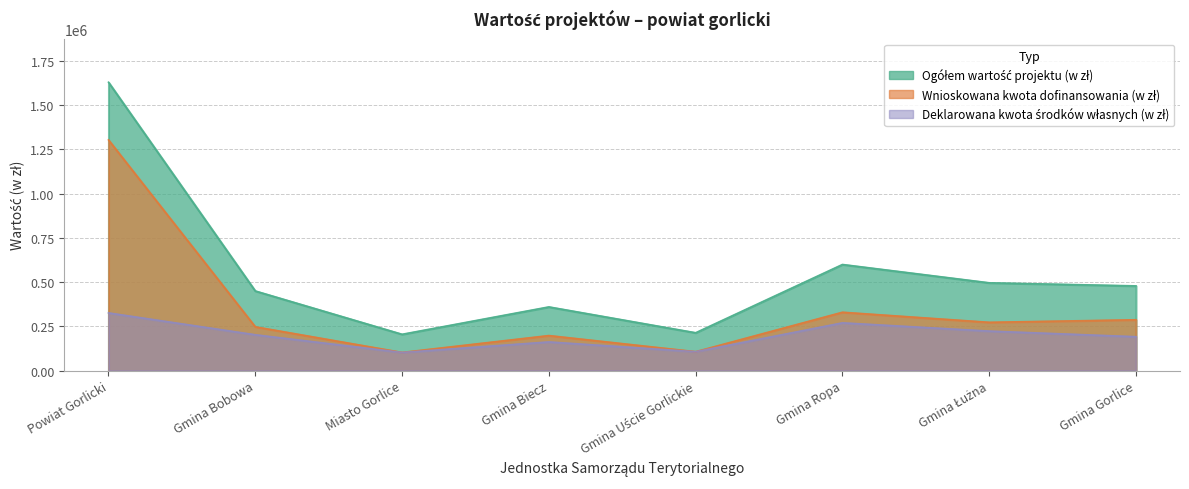

At how many categories does at least one series exceed 1468614?

1